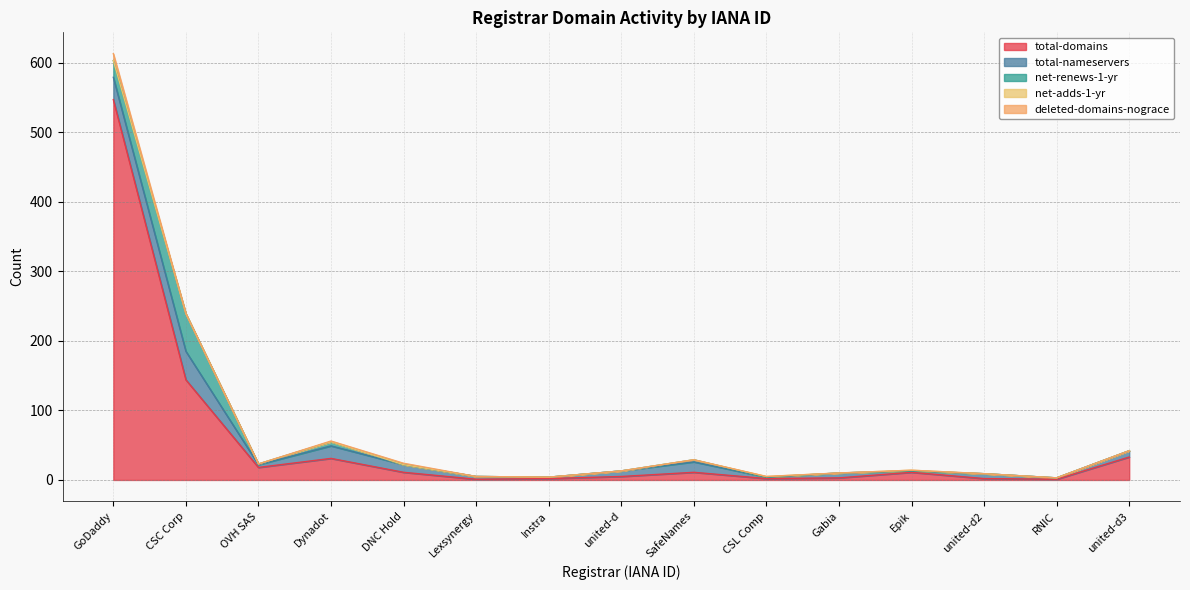

Rank the series by their maximum value, from lowest to highest.

net-adds-1-yr, deleted-domains-nograce, total-nameservers, net-renews-1-yr, total-domains